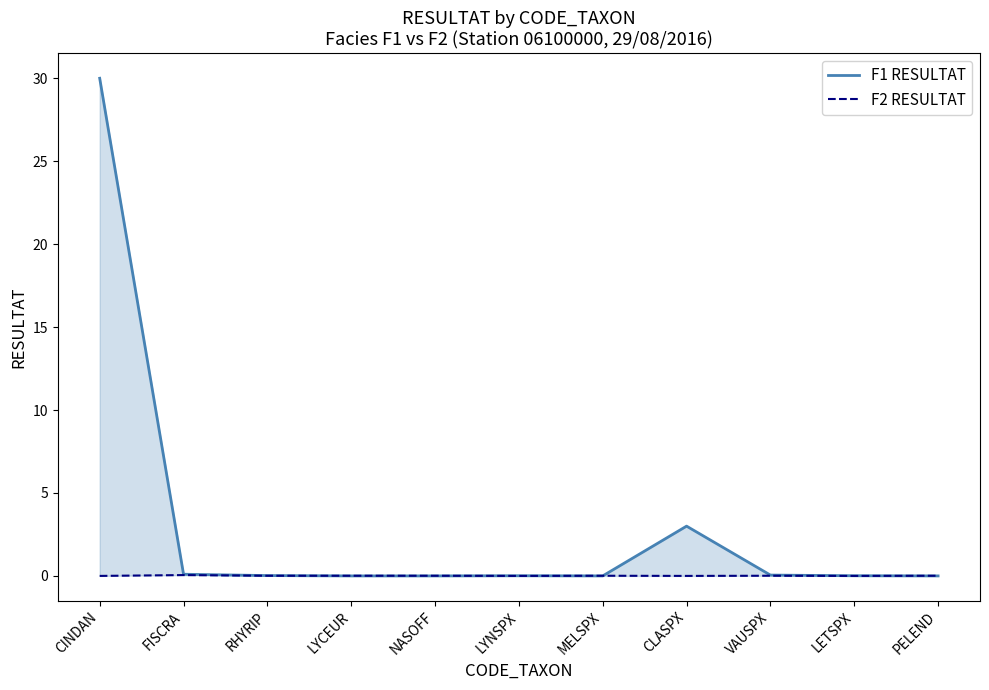

How many intersections are there between F1 RESULTAT and F2 RESULTAT?

5